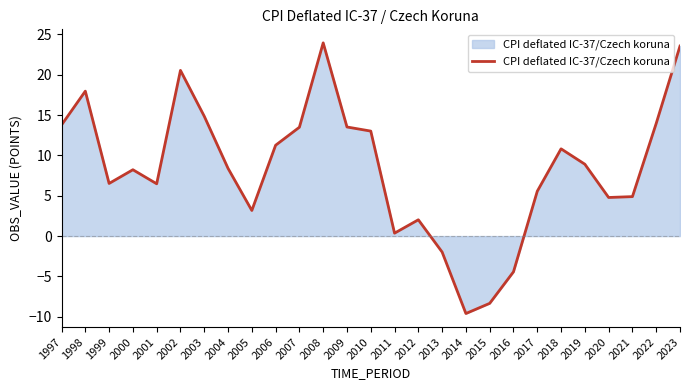

Does the chart have visible grid lines?

No